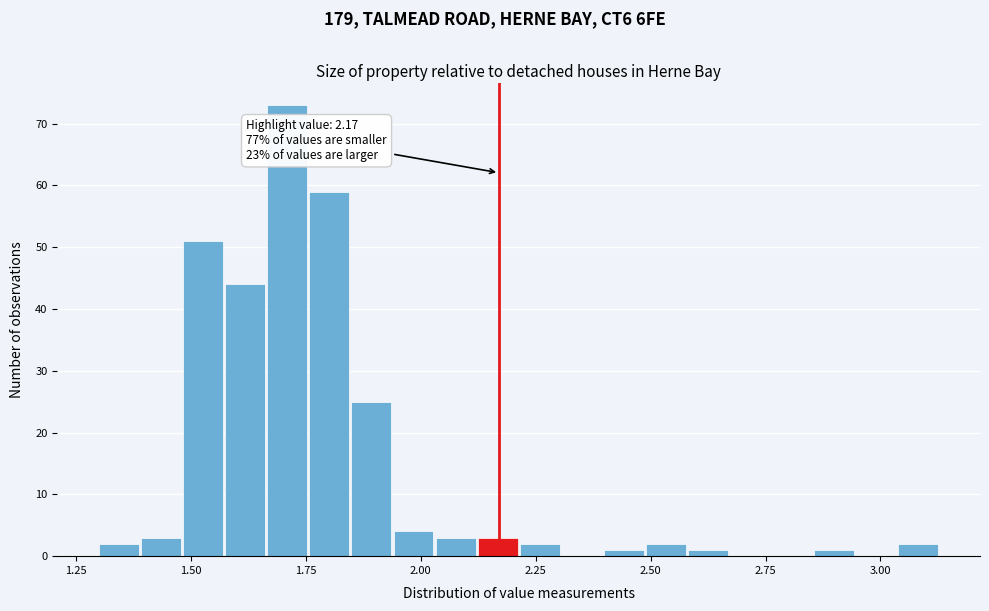

Around what value on the x-axis is the tallest bar? Give the approximate position of its centre, as read against the axis.

1.70